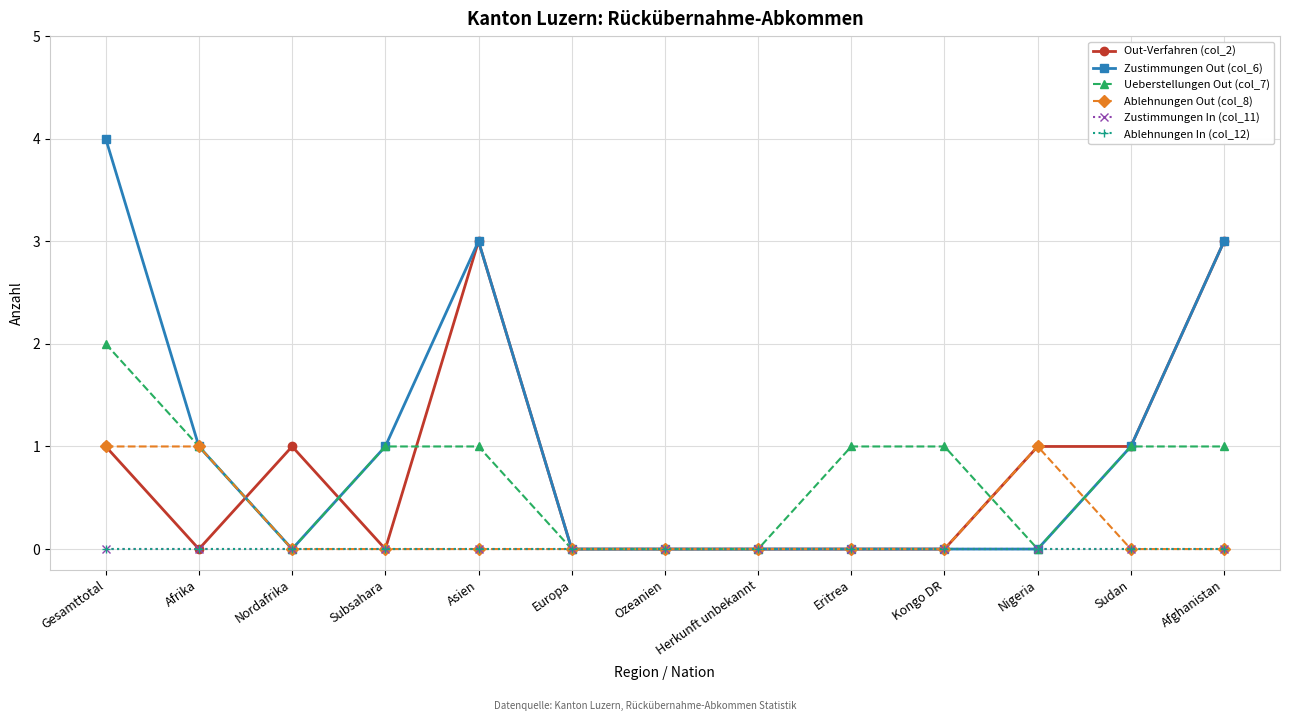

Does the chart have visible grid lines?

Yes